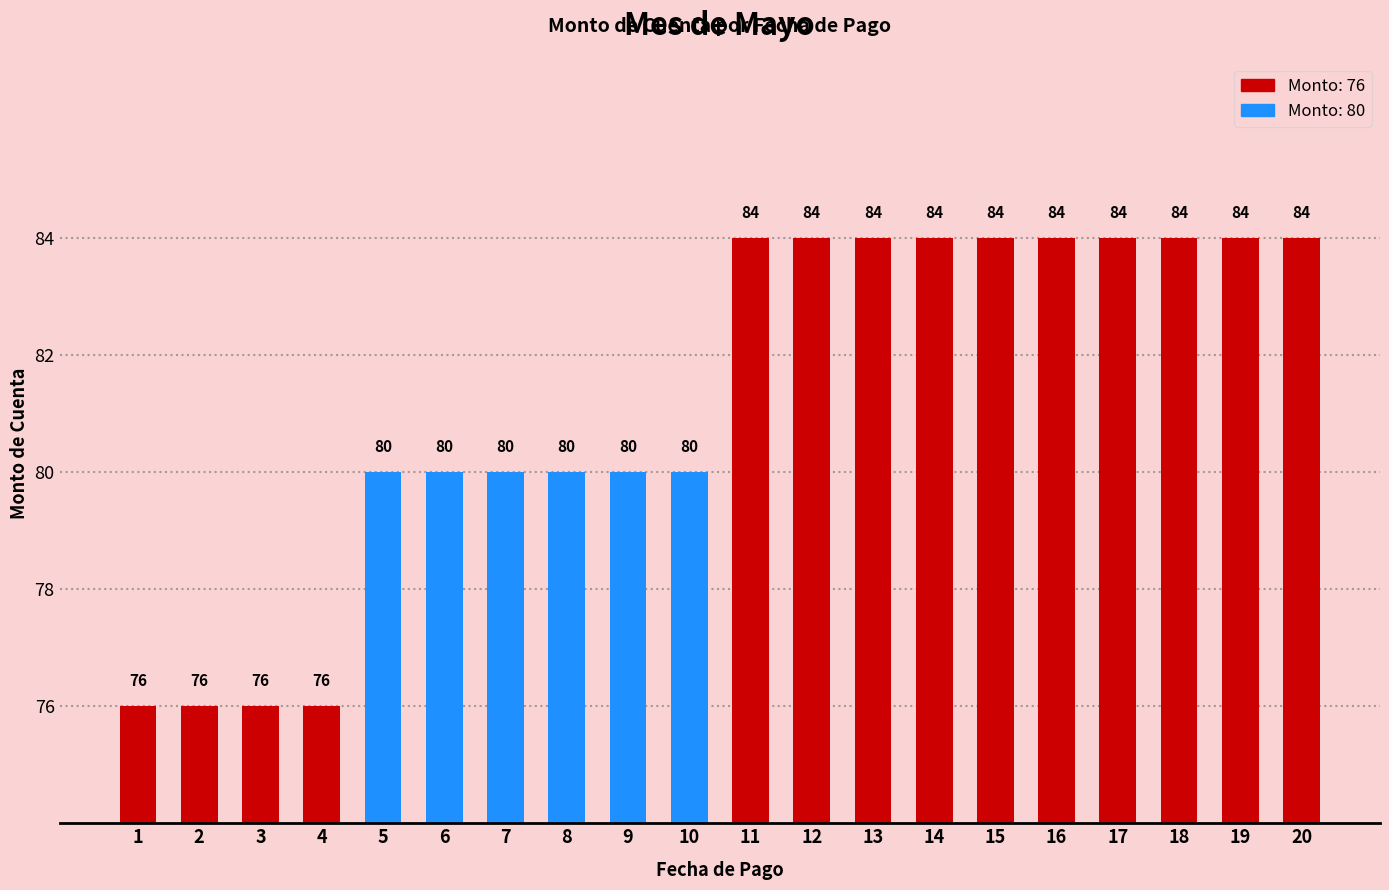

What is the smallest value displayed?

76